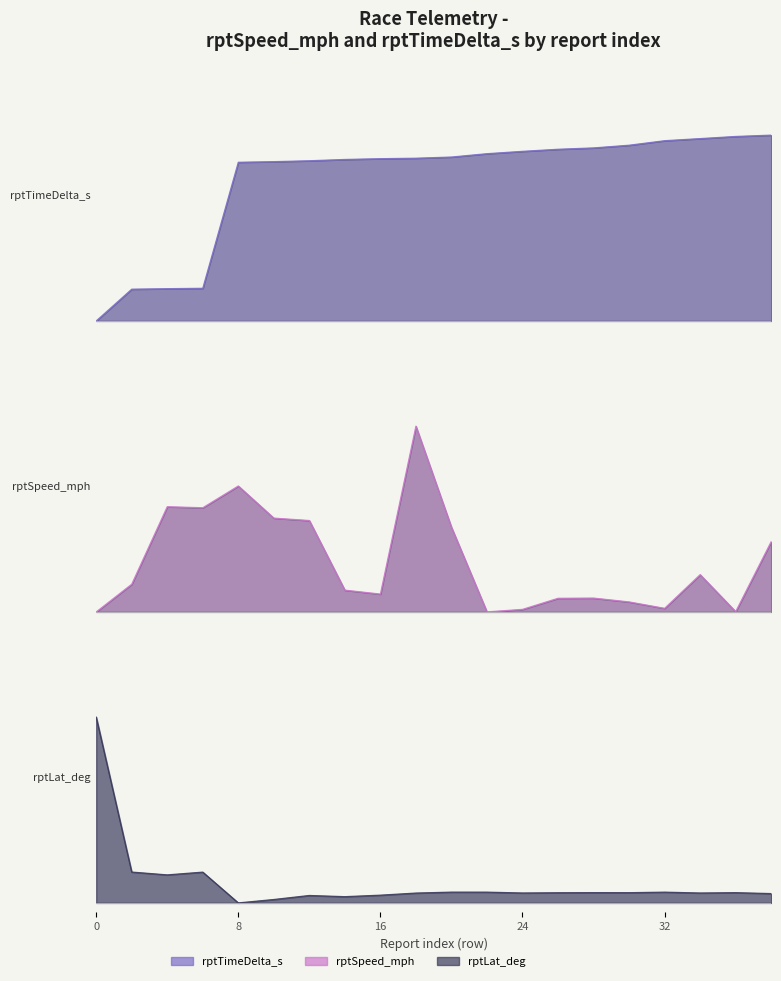

What is the sum of the rptTimeDelta_s values at 24 and 30?

1.9